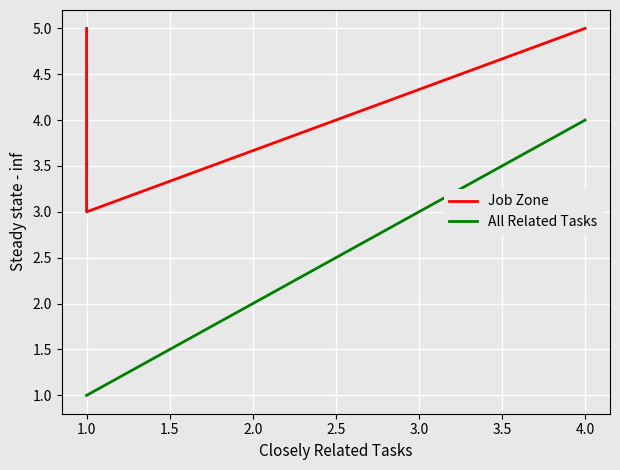

Count the number of categories in the chart.

8